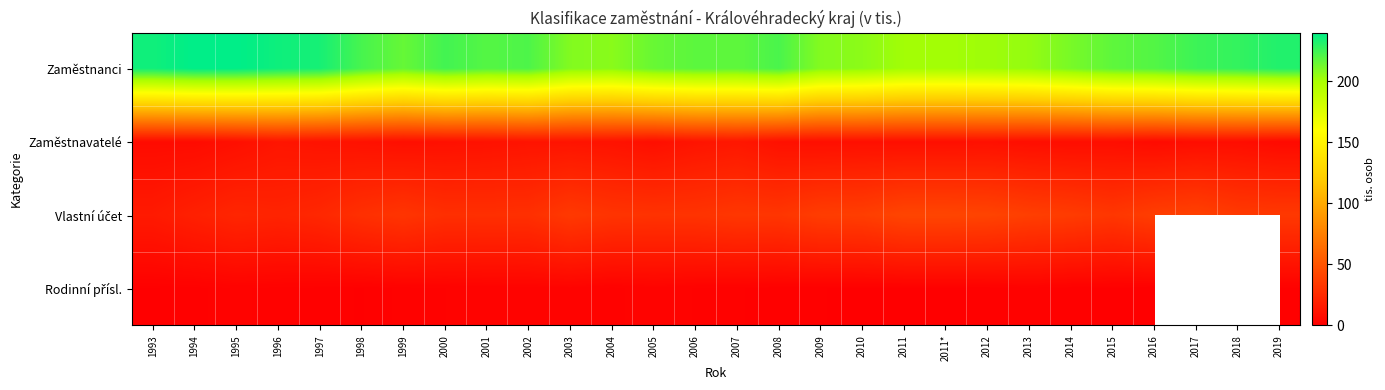

Between 2019 and 2009, which is larger?

2019